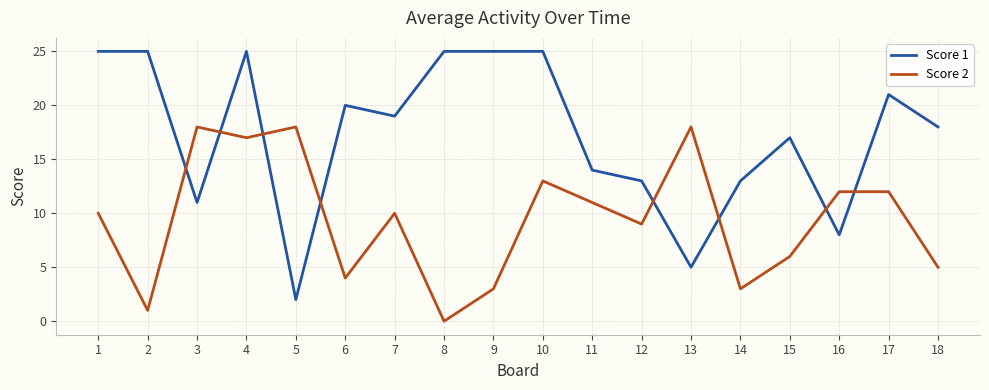

At which category does Score 2 reach its first local valley?

2